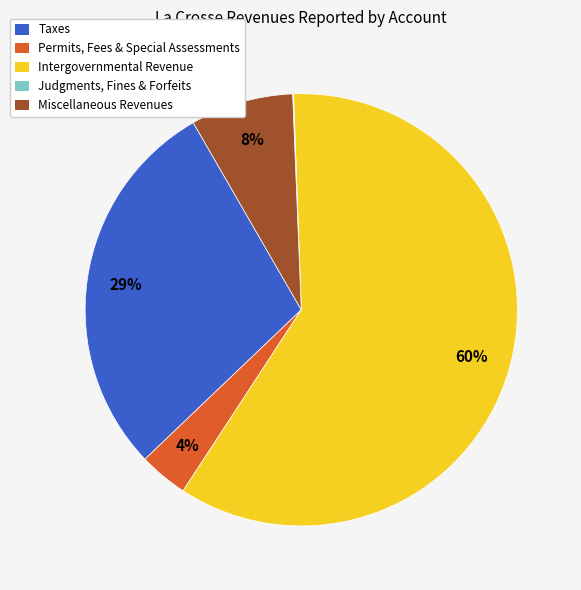

To the nearest percent, what is the average slice percentage?

20%